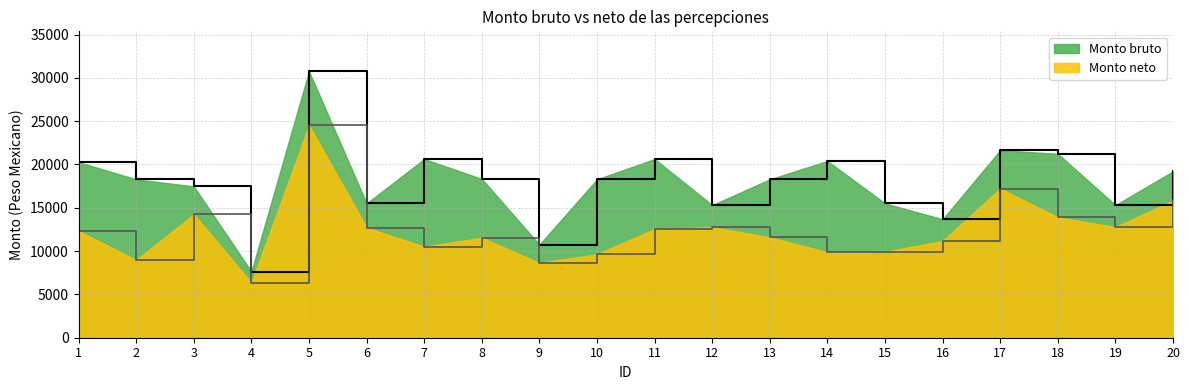

At which category is the sum across all series the highest?

5